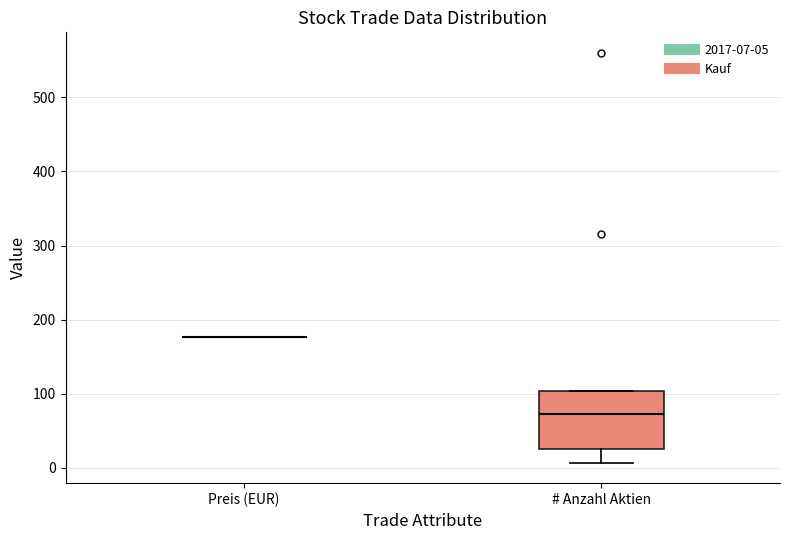

Reading left to right, transcribe this box plot: for each box, give where its median line is, the range the box spans, and where its two whiskers end, as read against the y-axis. The values are not printed on the chart, so give them approximately, as read against the axis.

Preis (EUR): box collapsed to a line at 180, whiskers 180 to 180
# Anzahl Aktien: median 70, box 30 to 100, whiskers 10 to 100